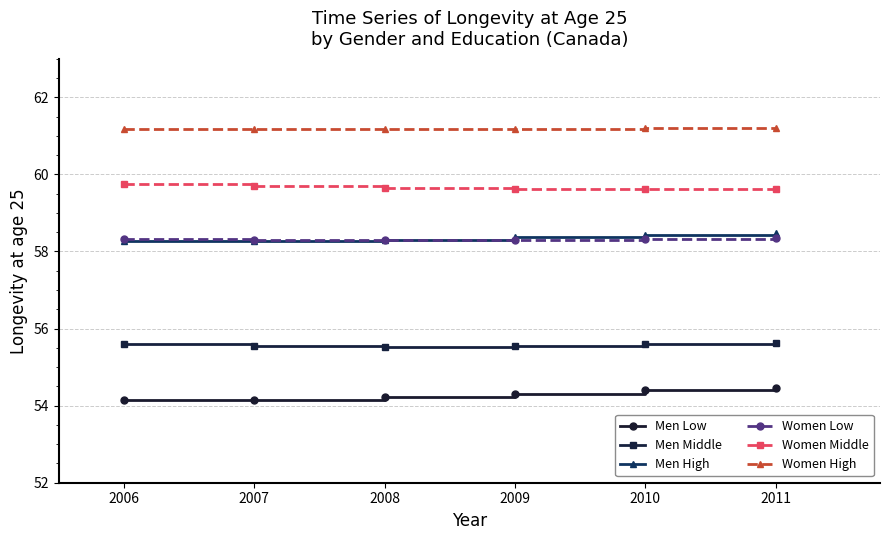

What is the smallest value displayed?

54.1